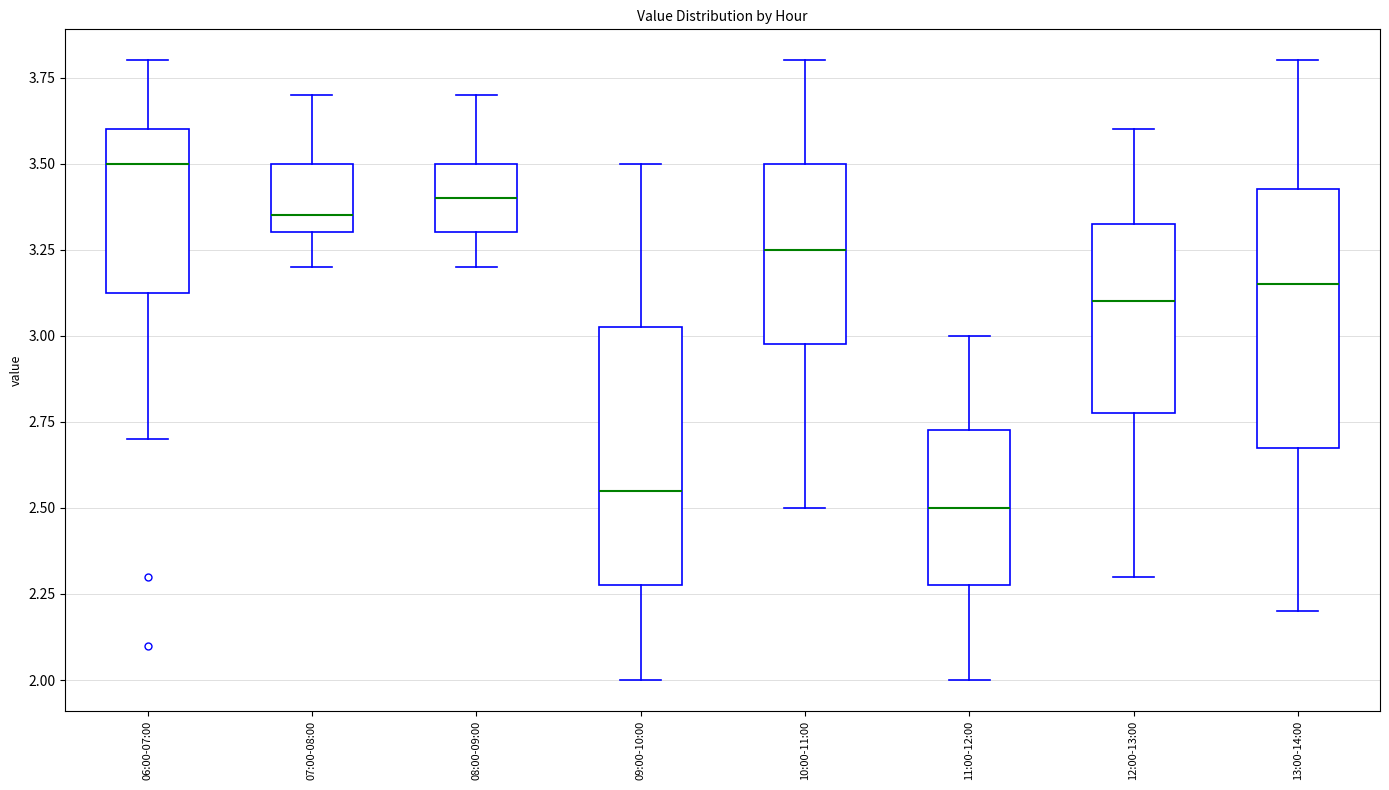

Reading left to right, transcribe this box plot: for each box, give where its median line is, the range the box spans, and where its two whiskers end, as read against the y-axis. The values are not printed on the chart, so give them approximately, as read against the axis.

06:00-07:00: median 3.50, box 3.15 to 3.60, whiskers 2.70 to 3.80
07:00-08:00: median 3.35, box 3.30 to 3.50, whiskers 3.20 to 3.70
08:00-09:00: median 3.40, box 3.30 to 3.50, whiskers 3.20 to 3.70
09:00-10:00: median 2.55, box 2.30 to 3.05, whiskers 2.00 to 3.50
10:00-11:00: median 3.25, box 3.00 to 3.50, whiskers 2.50 to 3.80
11:00-12:00: median 2.50, box 2.30 to 2.75, whiskers 2.00 to 3.00
12:00-13:00: median 3.10, box 2.80 to 3.35, whiskers 2.30 to 3.60
13:00-14:00: median 3.15, box 2.70 to 3.45, whiskers 2.20 to 3.80